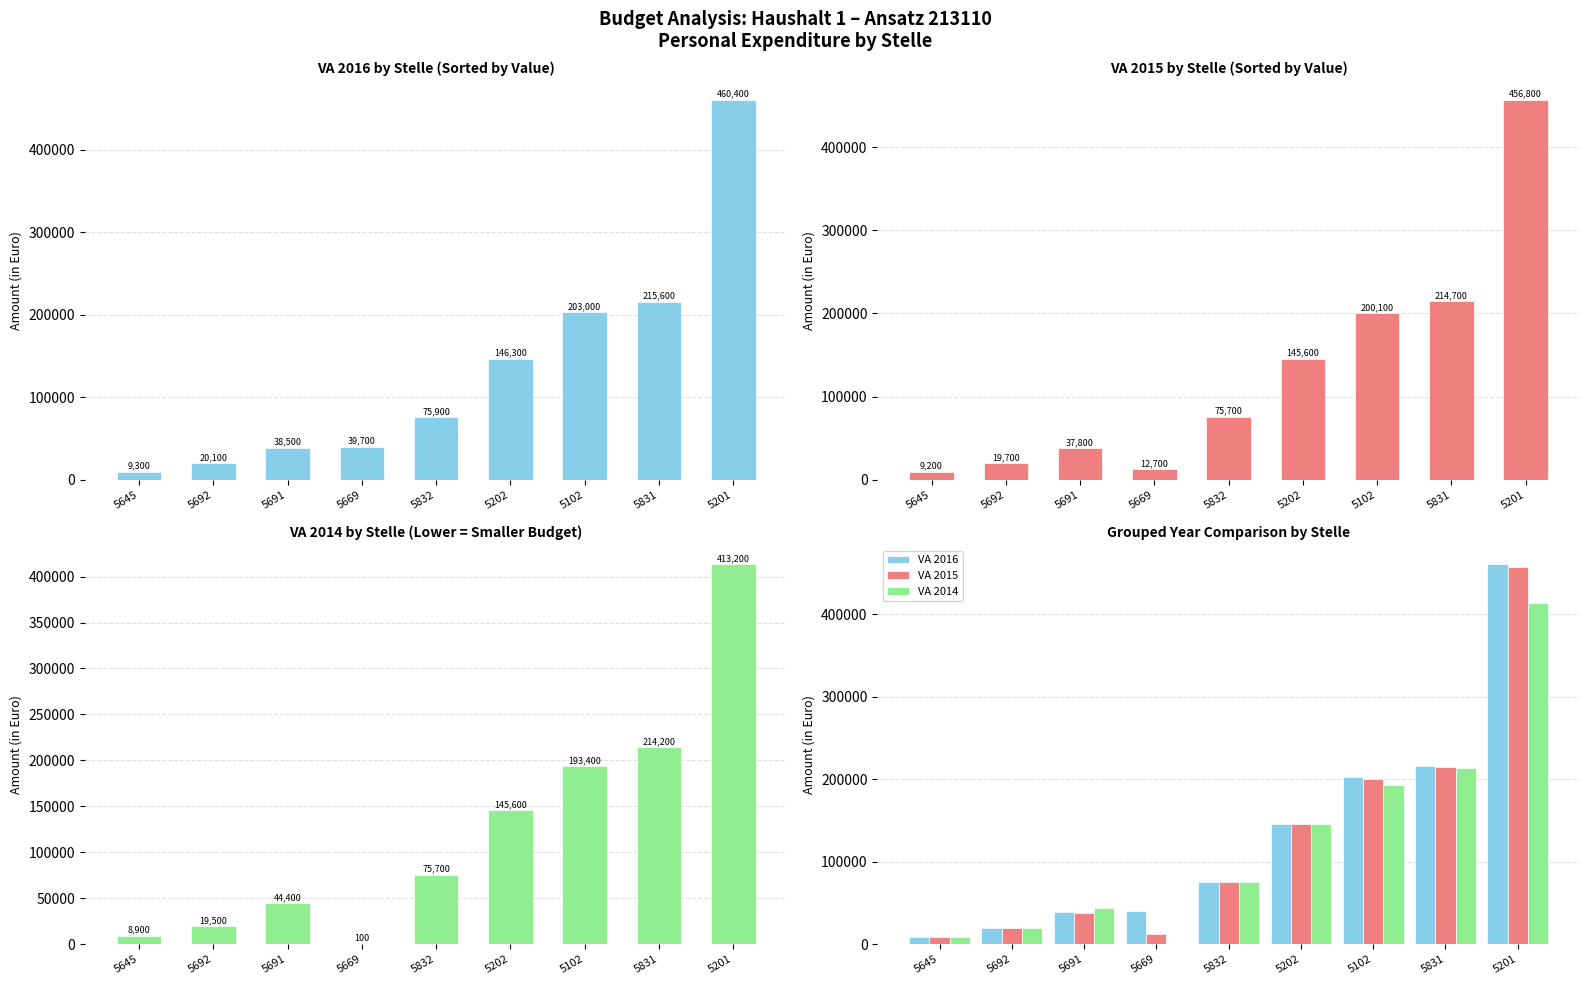

List the series in order of their overall mean, lowest first.

VA 2014, VA 2015, VA 2016